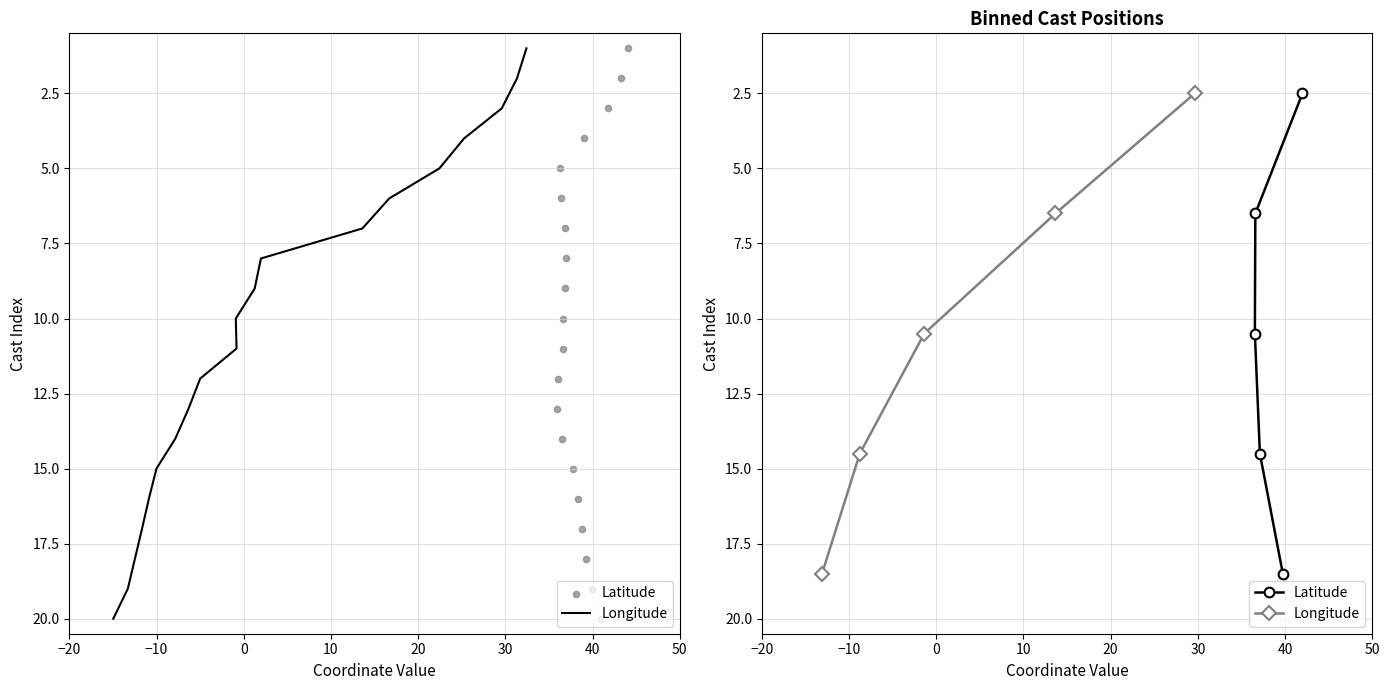

Which series contains the lowest Y value?

Longitude